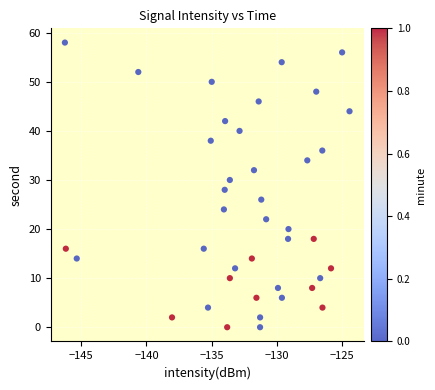

What is the range of Y values (max minus min)?

58